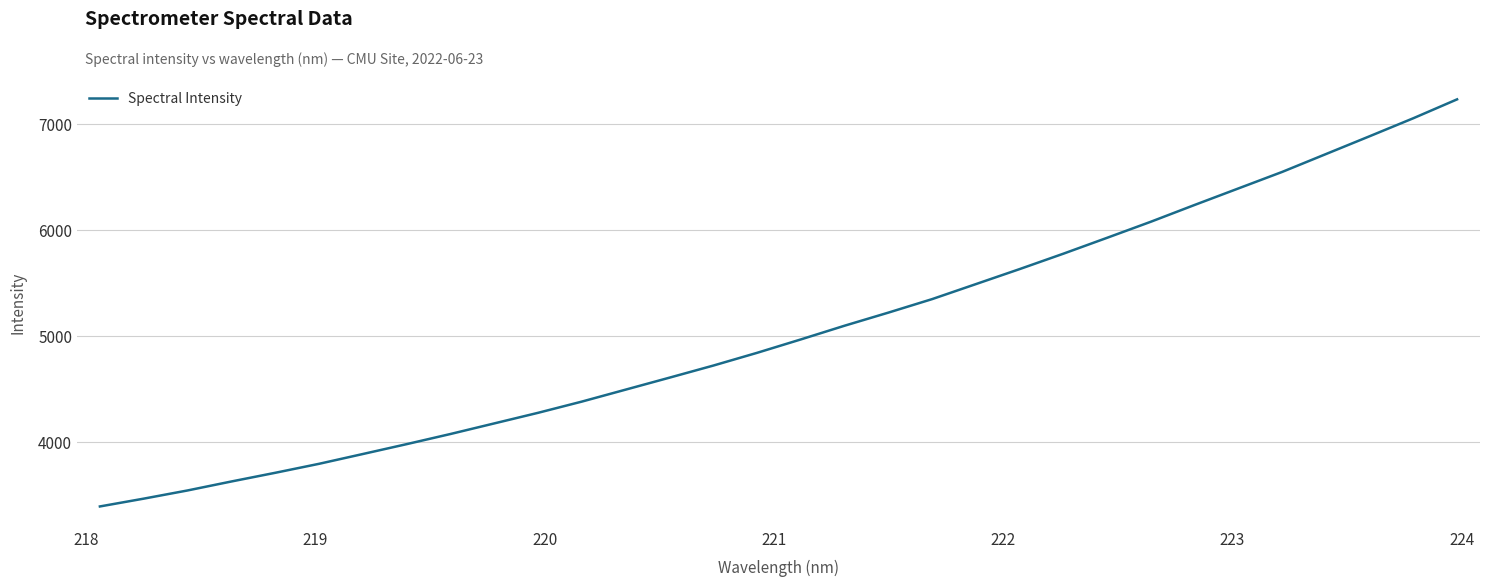

What is the maximum value shown in the chart?

7237.3